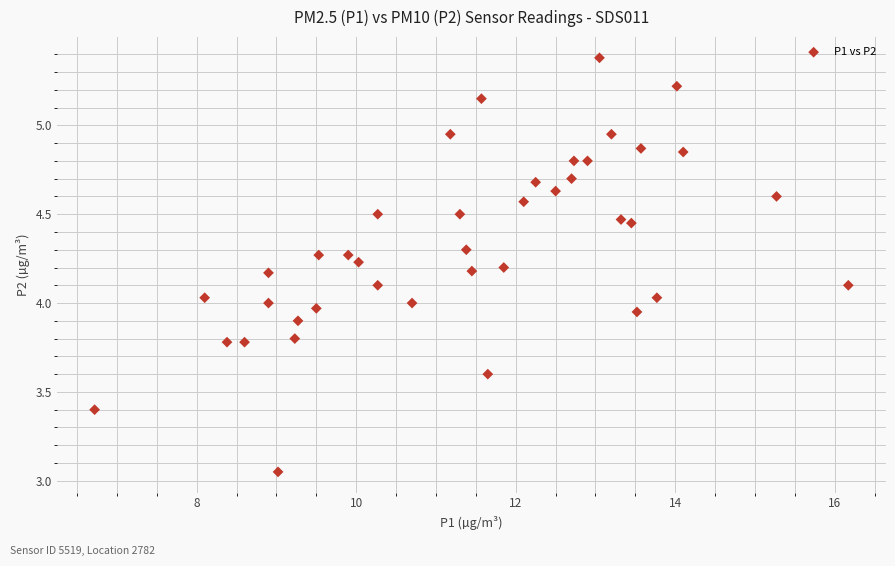

What is the range of X values (max minus min)?

9.5